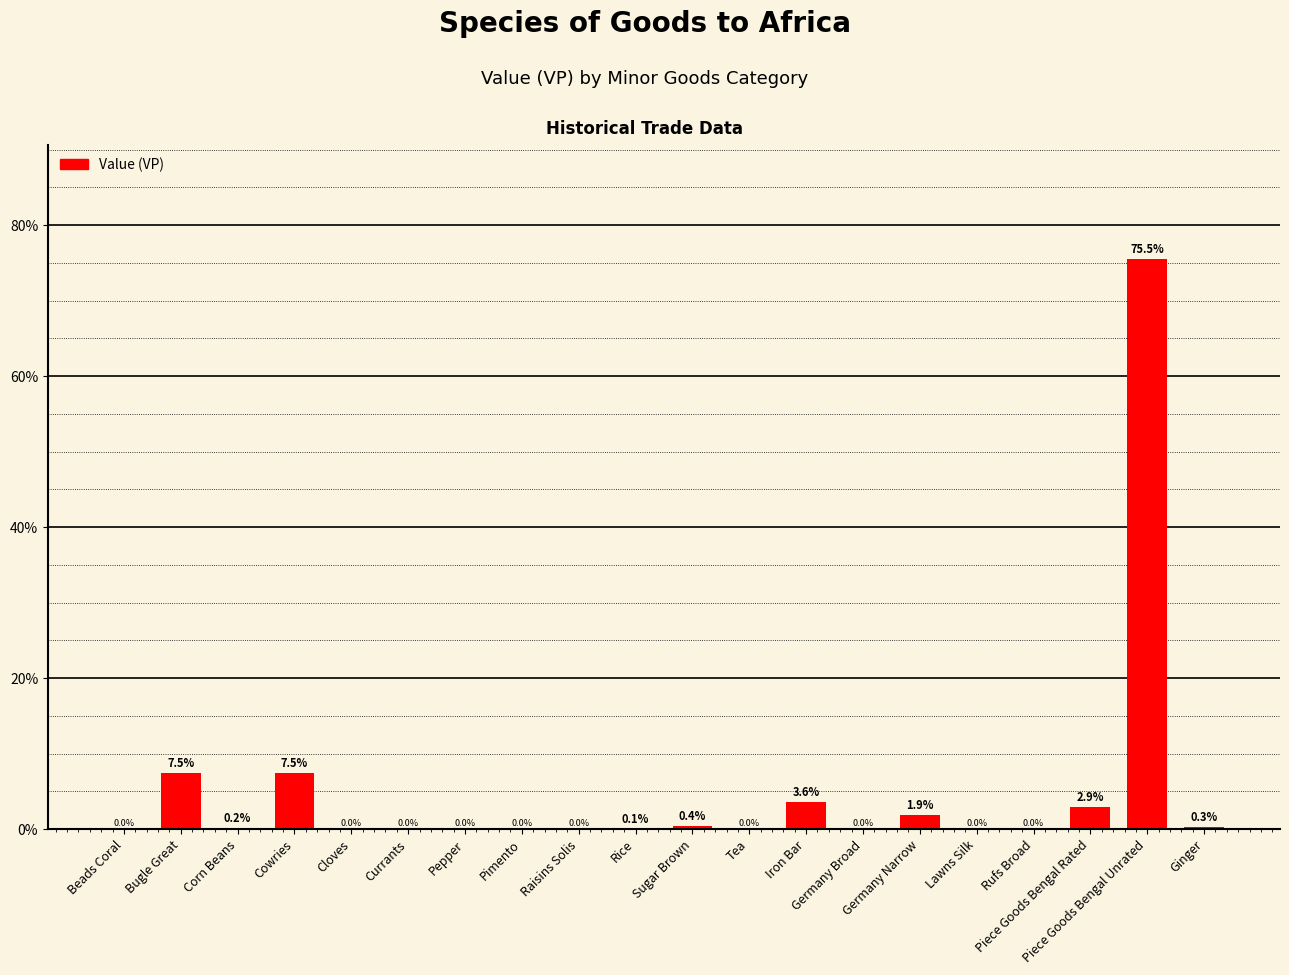

Which label corresponds to the largest value in the chart?

Piece Goods Bengal Unrated